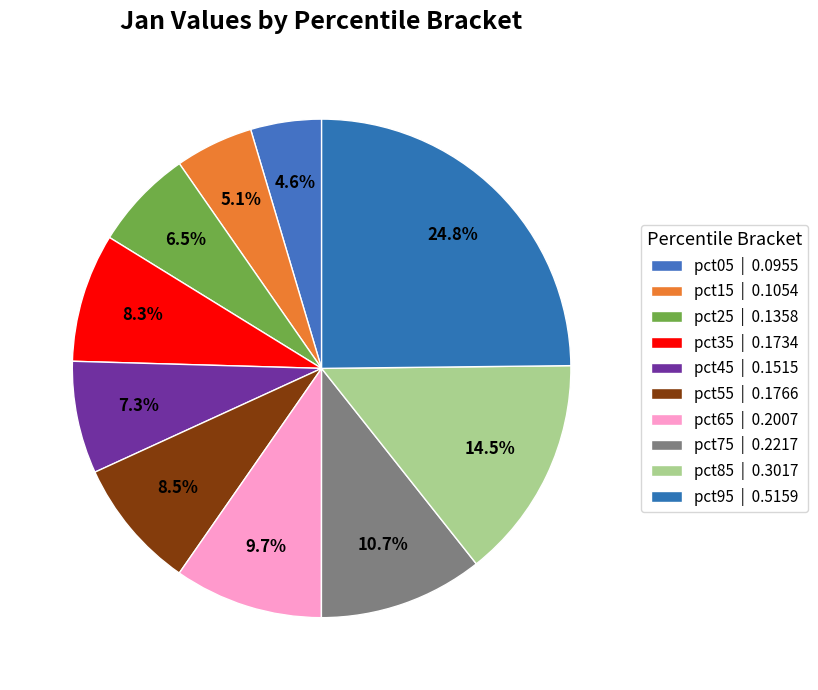

To the nearest percent, what is the combined percentage of pct15 and pct75?

16%